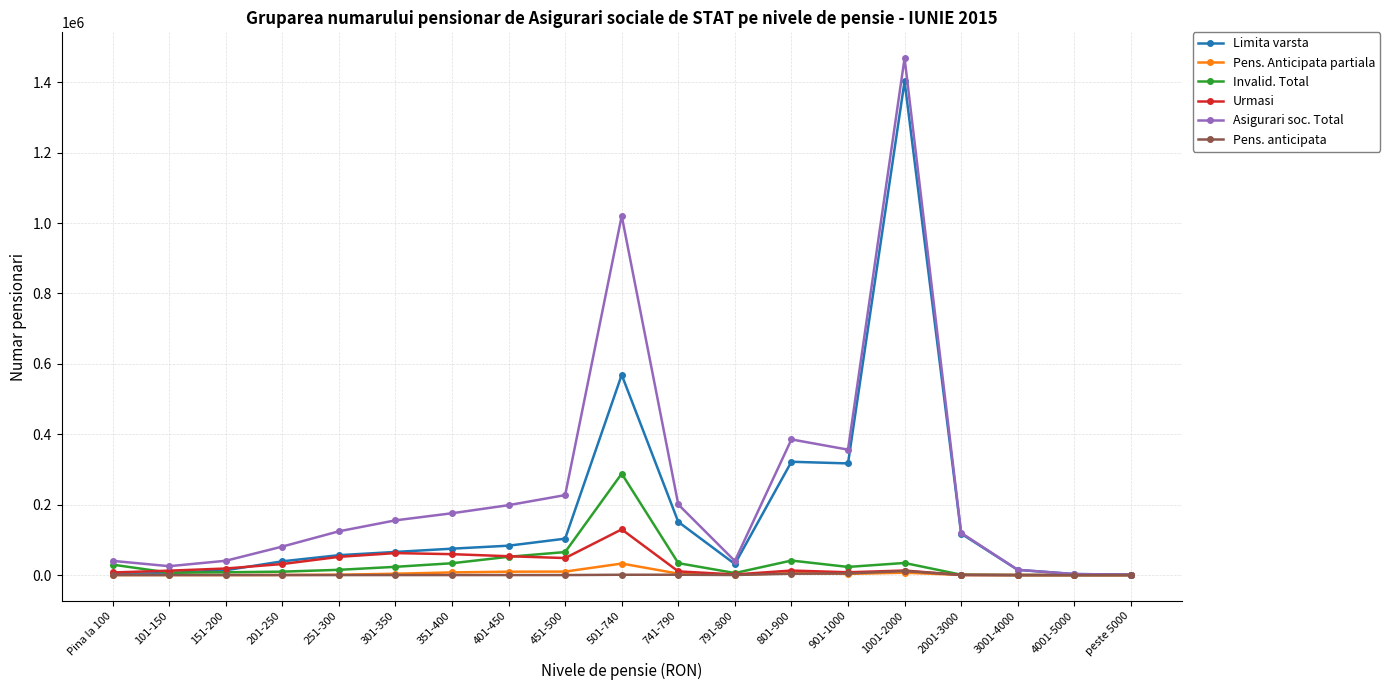

What is the difference between the Pens. anticipata values at 351-400 and 4001-5000?

35